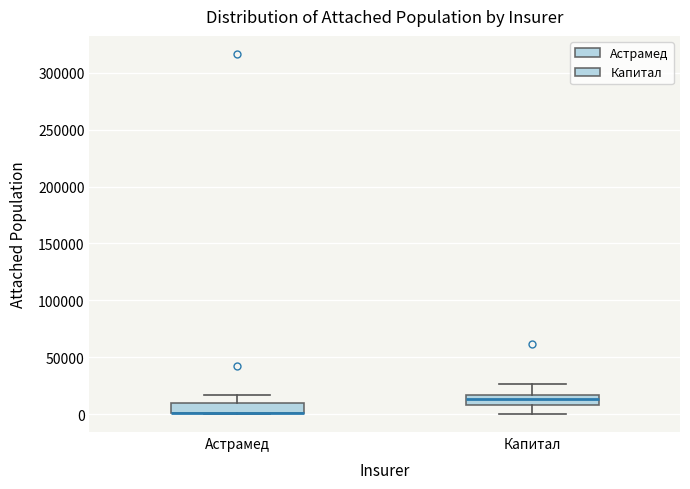

Reading left to right, transcribe this box plot: for each box, give where its median line is, the range the box spans, and where its two whiskers end, as read against the y-axis. The values are not printed on the chart, so give them approximately, as read against the axis.

Астрамед: median 0 (drawn on the box's lower edge), box 0 to 10000, whiskers 0 to 15000
Капитал: median 15000 (inside the box), box 10000 to 15000, whiskers 0 to 25000